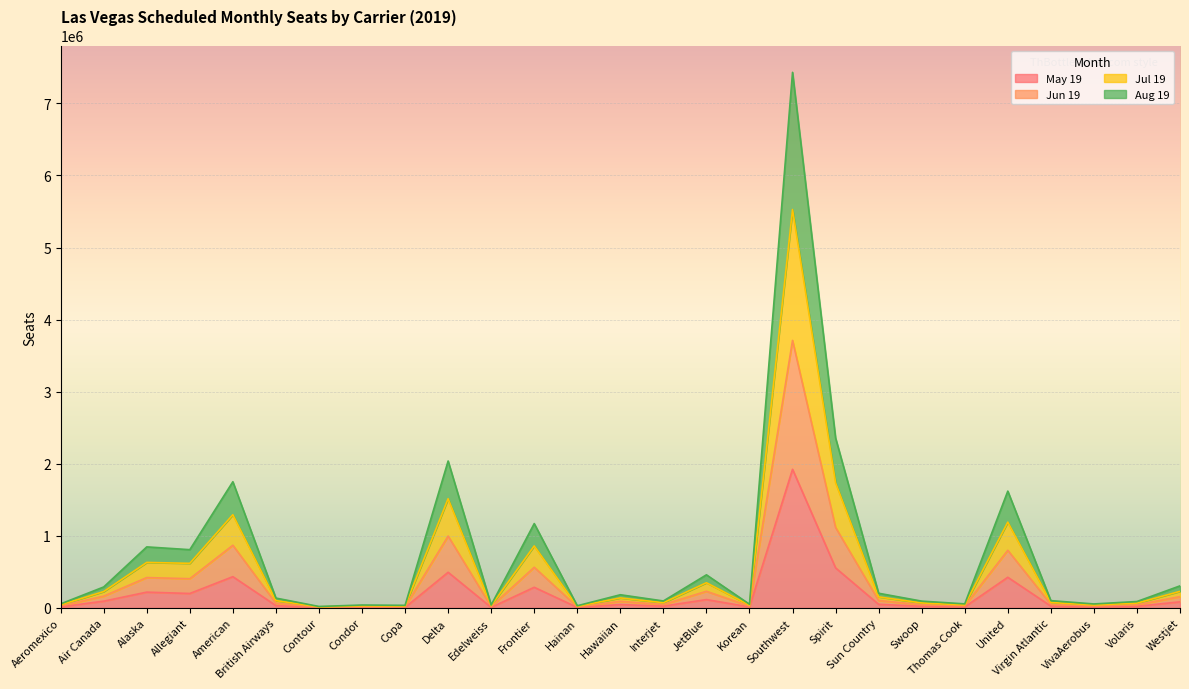

What is the difference between the maximum and minimum values in the May 19 series?

1918814